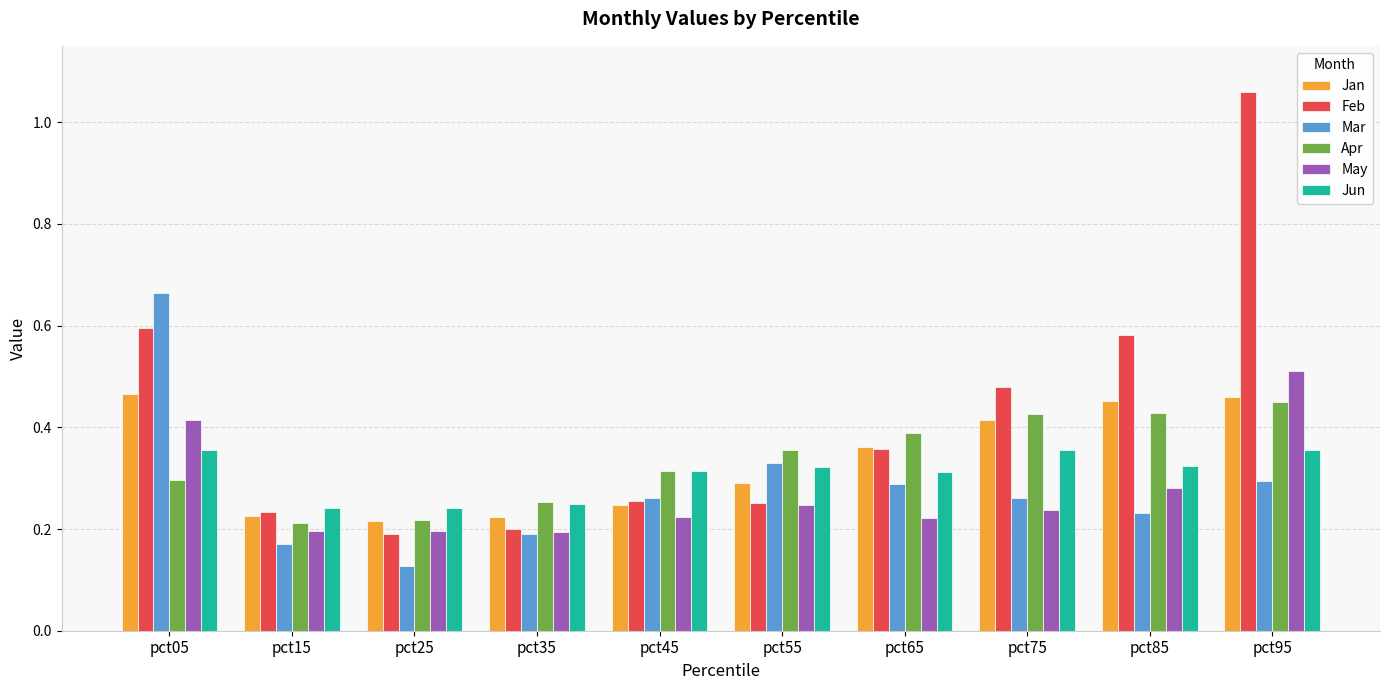

True or false: May has a value of 0.1 at pct55.

False